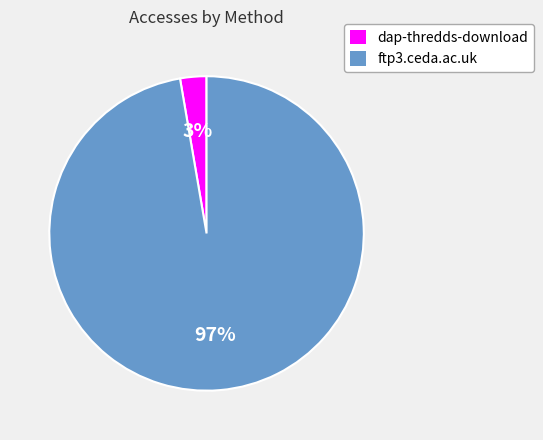

Between ftp3.ceda.ac.uk and dap-thredds-download, which is larger?

ftp3.ceda.ac.uk